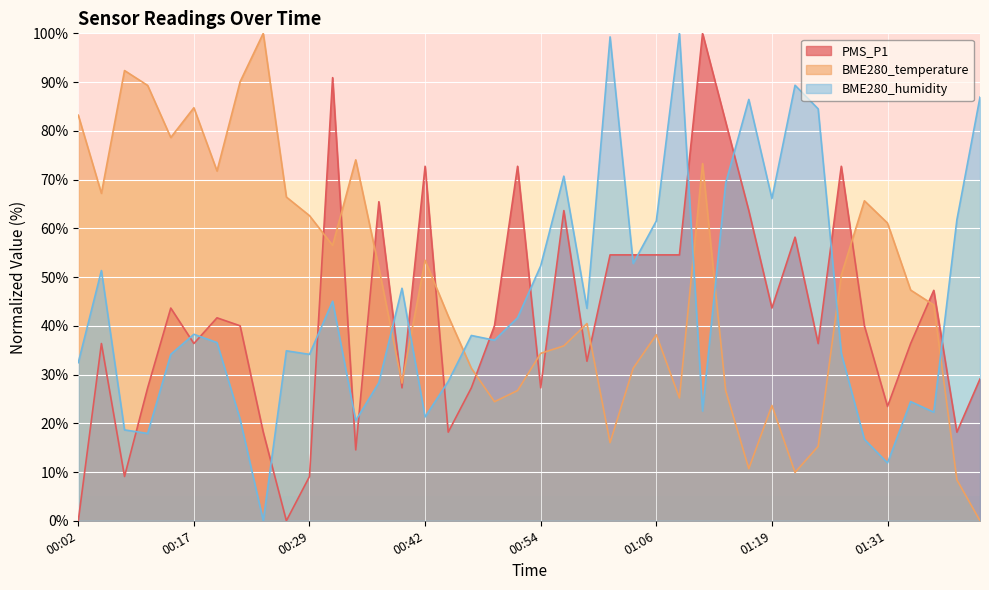

Reading right to left, list all the values displayed in this chart.

PMS_P1: 29.1	18.2	47.3	36.4	23.5	40.0	72.7	36.4	58.2	43.6	63.6	81.8	100.0	54.5	54.5	54.5	54.5	32.7	63.6	27.3	72.7	40.0	27.3	18.2	72.7	27.3	65.5	14.5	90.9	9.1	0.0	18.2	40.0	41.6	36.4	43.6	27.3	9.1	36.4	0.0
BME280_temperature: 0.0	8.4	44.3	47.3	61.1	65.6	50.4	15.3	9.9	23.7	10.7	26.7	73.3	25.2	38.2	31.3	16.0	40.5	35.9	34.4	26.7	24.4	31.3	42.0	53.4	28.2	51.9	74.0	56.5	62.6	66.4	100.0	90.1	71.8	84.7	78.6	89.3	92.4	67.2	83.2
BME280_humidity: 86.9	61.7	22.3	24.5	11.9	16.7	34.4	84.5	89.3	66.1	86.4	69.2	22.5	100.0	61.5	52.8	99.3	43.6	70.7	52.3	41.6	37.0	38.0	28.6	21.3	47.7	28.3	20.6	45.0	34.1	34.9	0.0	20.8	36.6	38.3	34.1	17.9	18.6	51.3	32.4